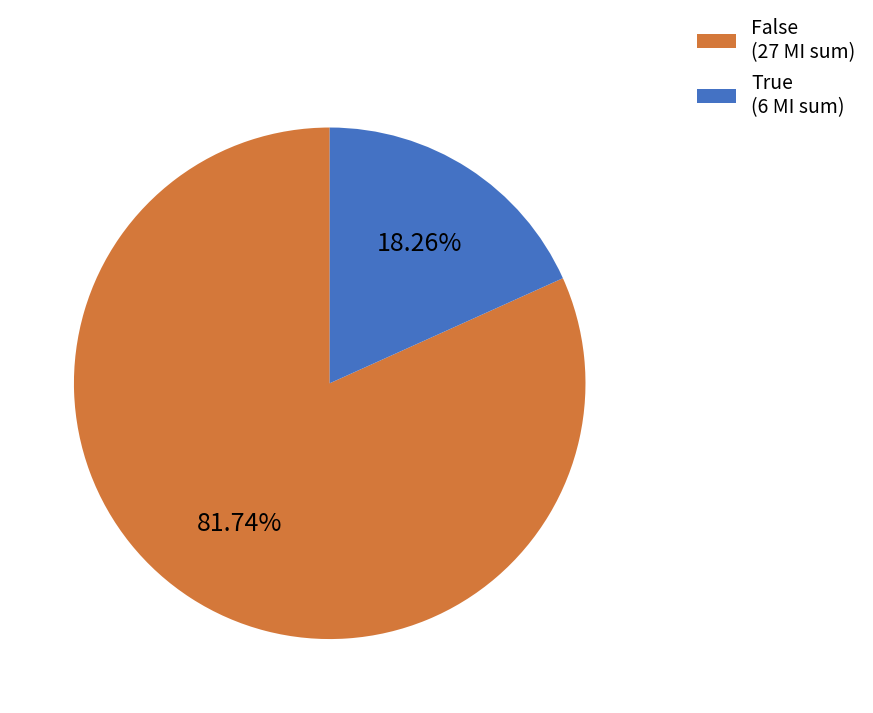

Which has a higher value, False (27 MI sum) or True (6 MI sum)?

False (27 MI sum)